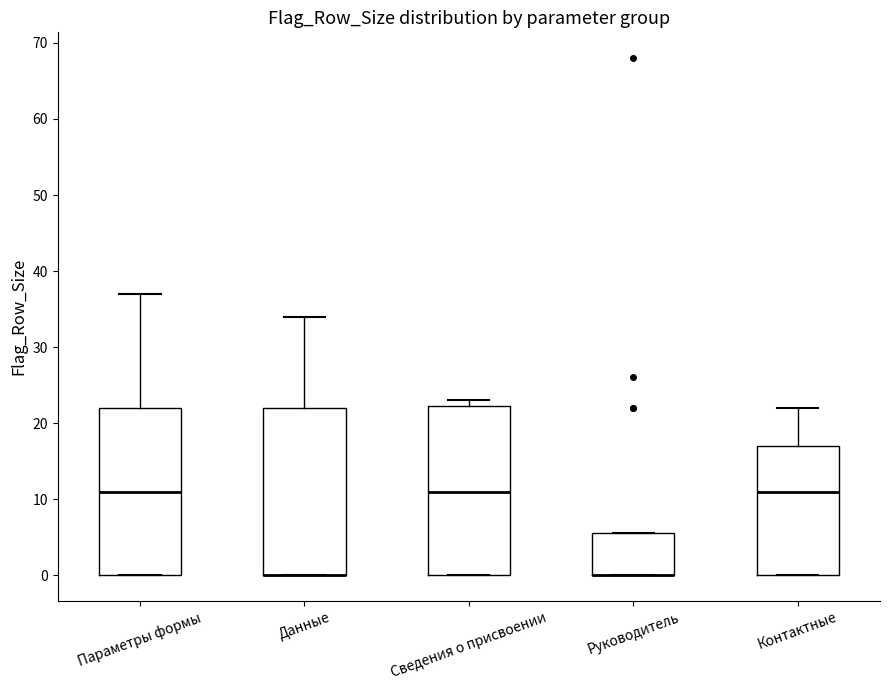

Reading left to right, read every box against the y-axis: the position of its median line, the range the box covers, and the ends of its whiskers. The values are not printed on the chart, so give them approximately, as read against the axis.

Параметры формы: median 11, box 0 to 22, whiskers 0 to 37
Данные: median 0 (drawn on the box's lower edge), box 0 to 22, whiskers 0 to 34
Сведения о присвоении: median 11, box 0 to 22, whiskers 0 to 23
Руководитель: median 0 (drawn on the box's lower edge), box 0 to 6, whiskers 0 to 6
Контактные: median 11, box 0 to 17, whiskers 0 to 22